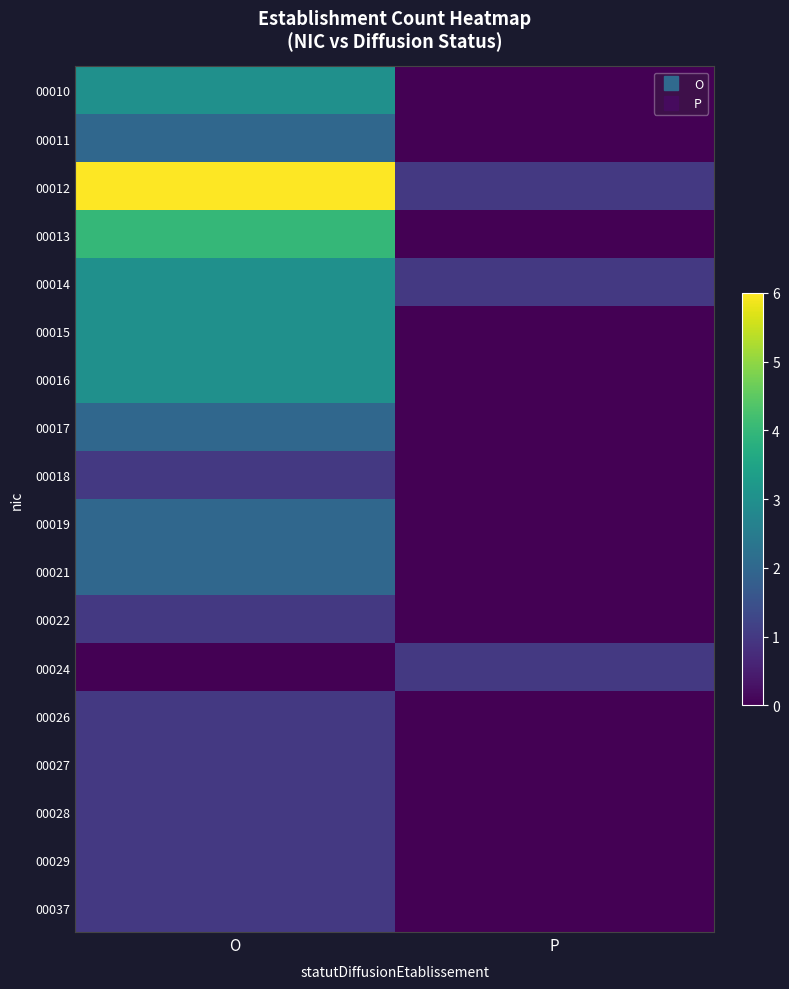

Reading left to right, extract all data points from this chart.

00010: O=3	P=0
00011: O=2	P=0
00012: O=6	P=1
00013: O=4	P=0
00014: O=3	P=1
00015: O=3	P=0
00016: O=3	P=0
00017: O=2	P=0
00018: O=1	P=0
00019: O=2	P=0
00021: O=2	P=0
00022: O=1	P=0
00024: O=0	P=1
00026: O=1	P=0
00027: O=1	P=0
00028: O=1	P=0
00029: O=1	P=0
00037: O=1	P=0